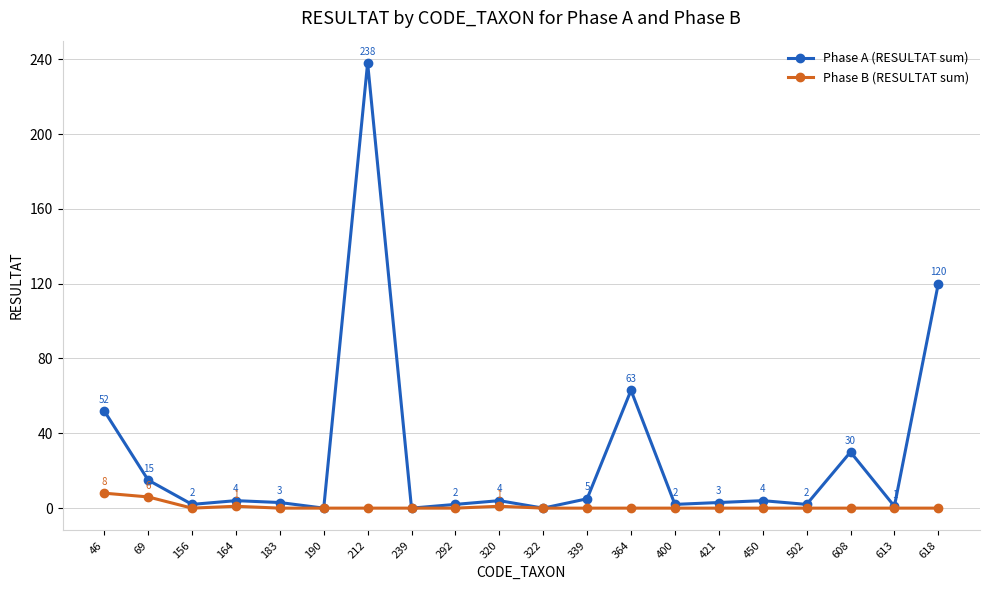

Reading right to left, what are all the values shown in this chart?

Phase A (RESULTAT sum): 618=120	613=1	608=30	502=2	450=4	421=3	400=2	364=63	339=5	322=0	320=4	292=2	239=0	212=238	190=0	183=3	164=4	156=2	69=15	46=52
Phase B (RESULTAT sum): 618=0	613=0	608=0	502=0	450=0	421=0	400=0	364=0	339=0	322=0	320=1	292=0	239=0	212=0	190=0	183=0	164=1	156=0	69=6	46=8